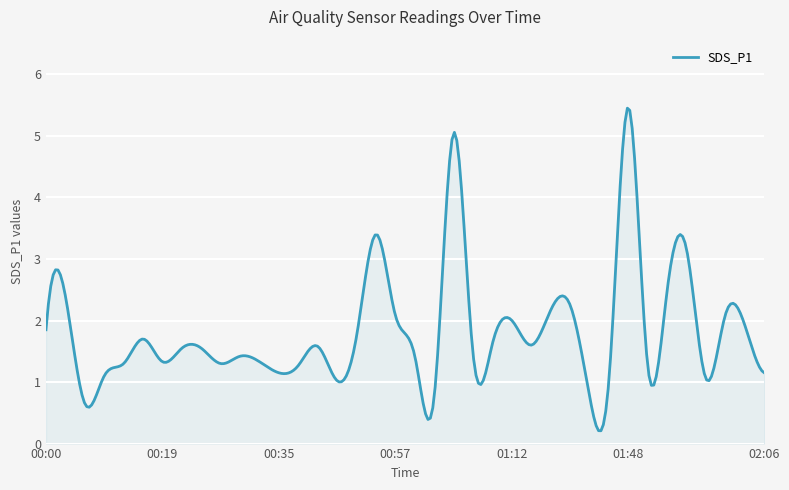

Count the number of categories in the chart.

300